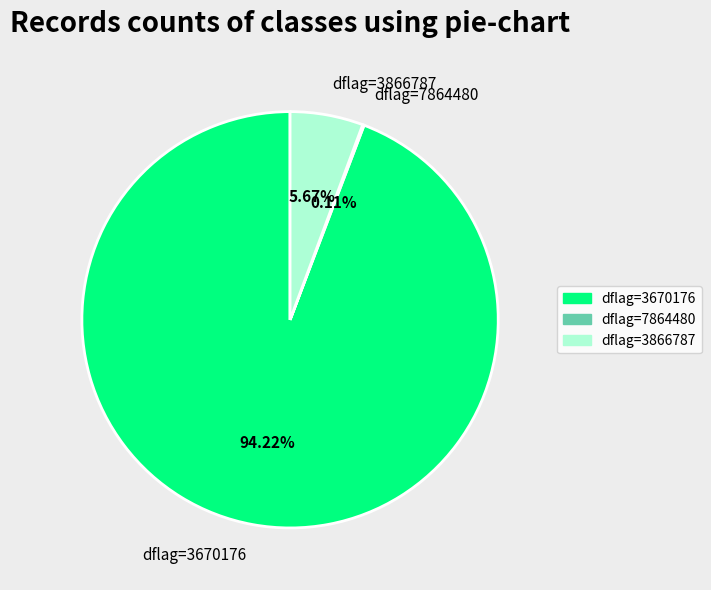

Does any single category account for the majority?

Yes